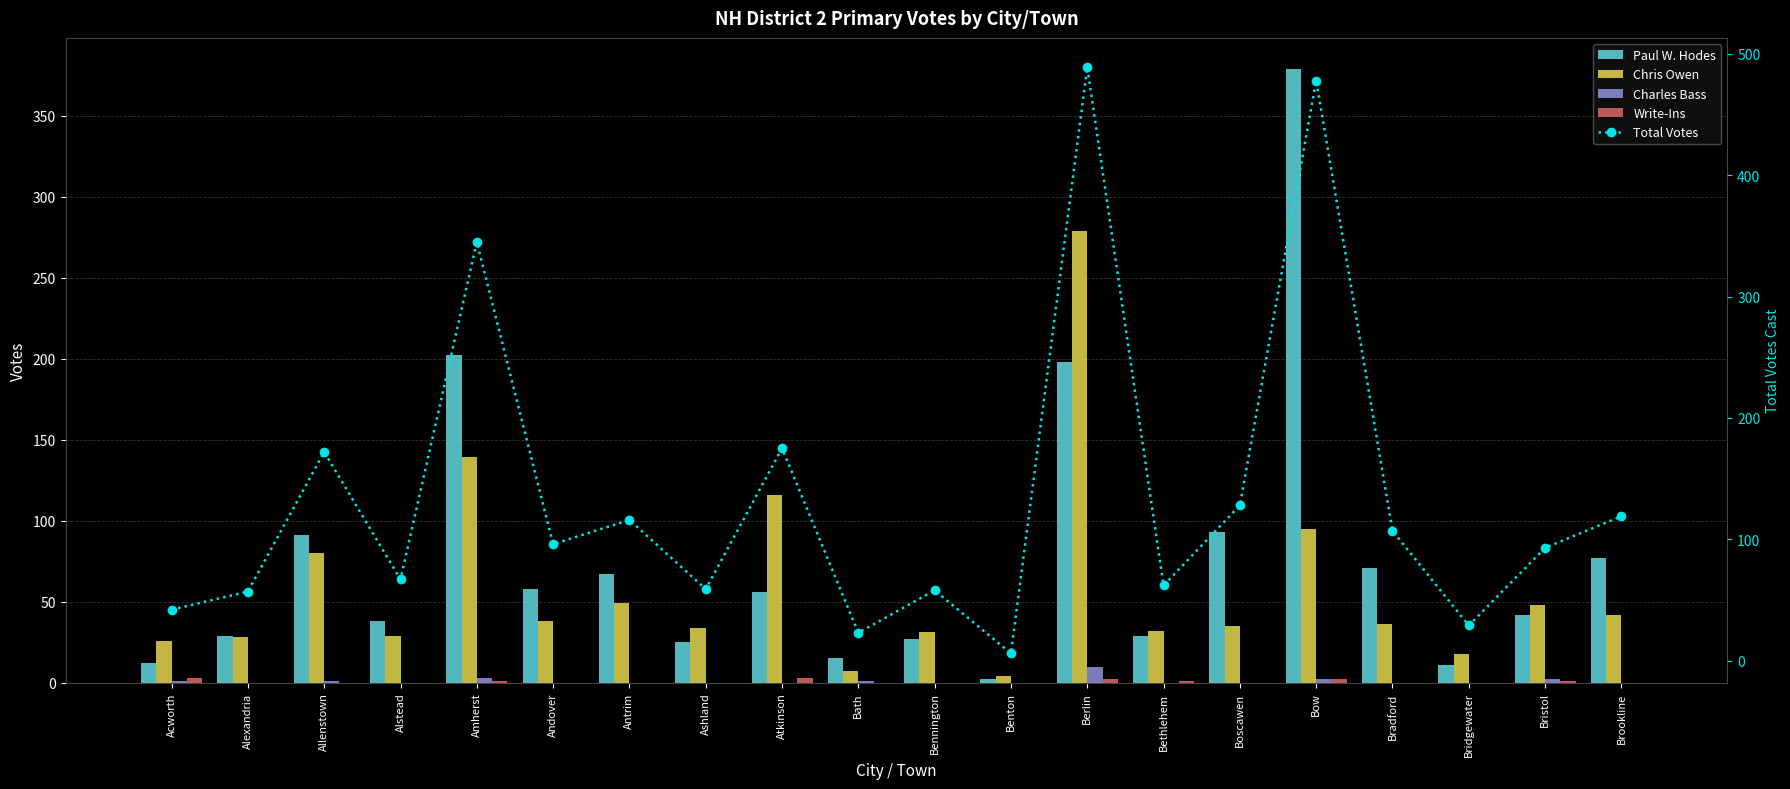

At which category is the sum across all series the highest?

Berlin